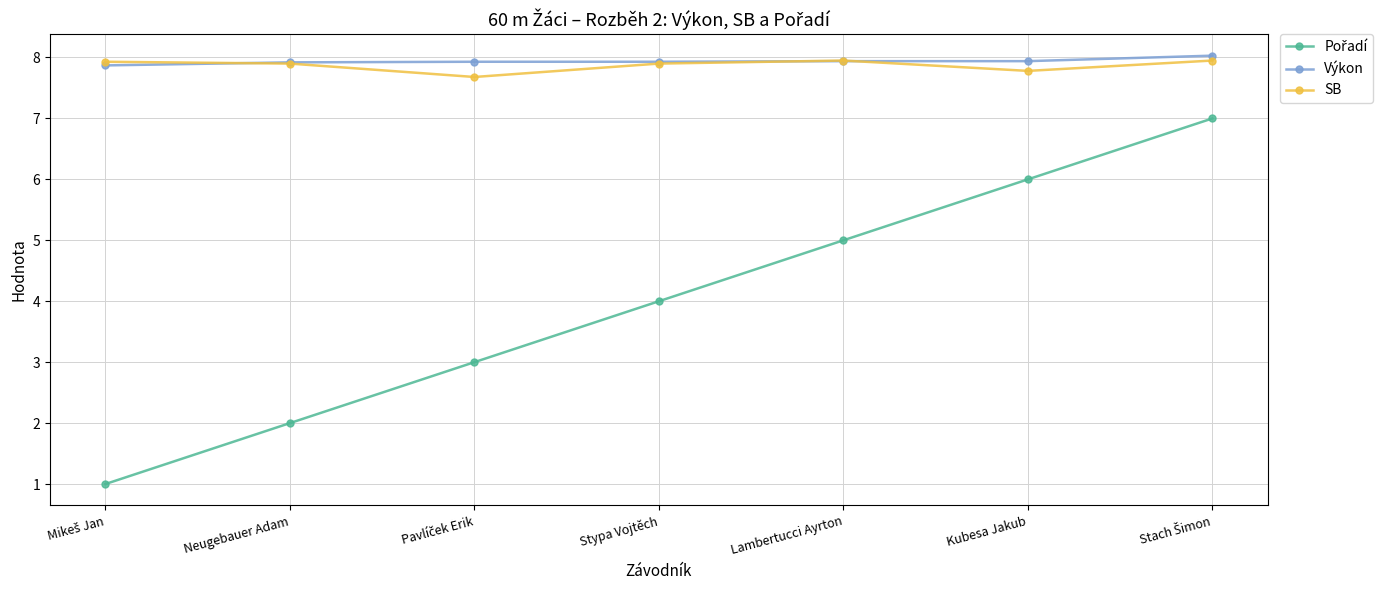

True or false: Výkon has a value of 4.2 at Stypa Vojtěch.

False